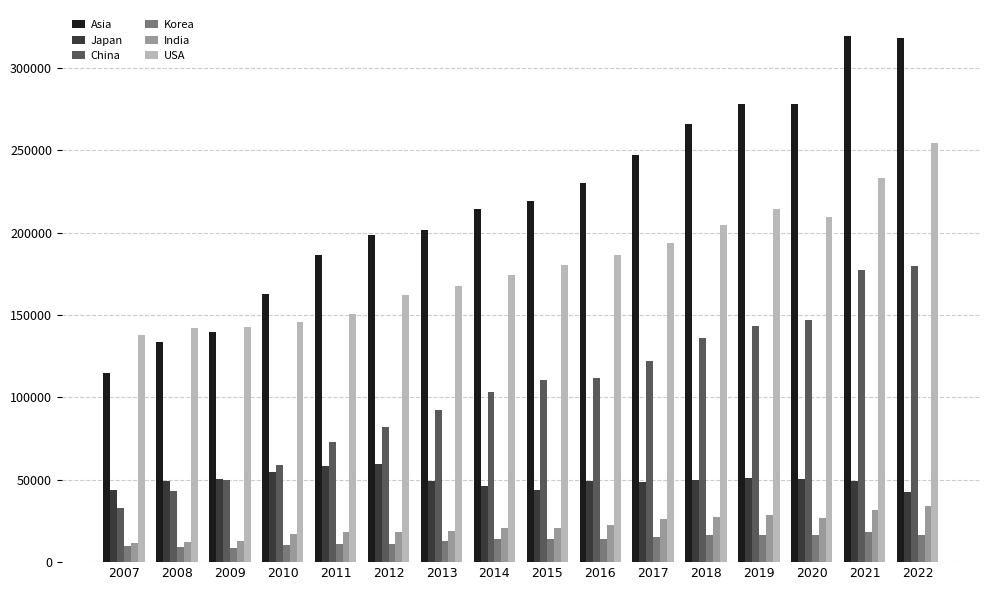

The value of Korea at 2015 is 3694. True or false?

False